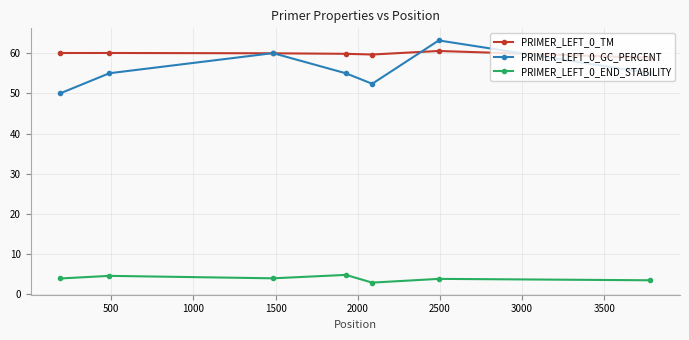

List the series in order of their peak value, lowest first.

PRIMER_LEFT_0_END_STABILITY, PRIMER_LEFT_0_TM, PRIMER_LEFT_0_GC_PERCENT